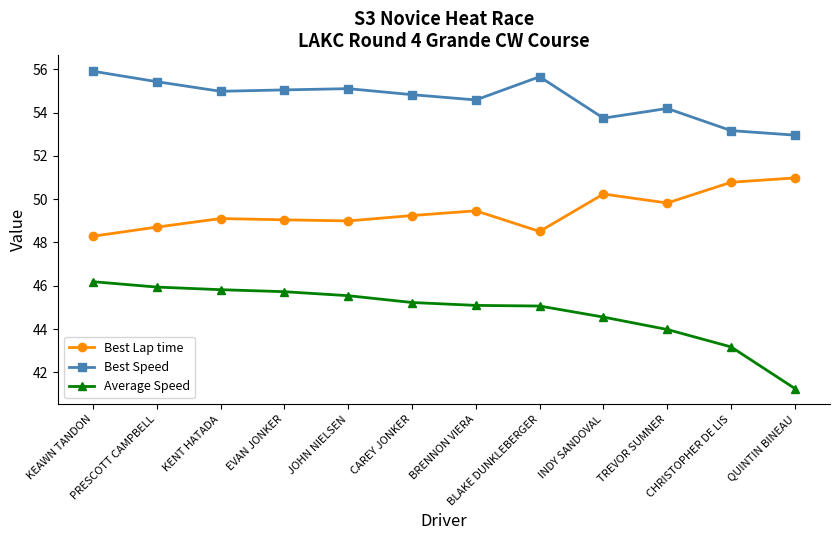

What is the minimum value shown in the chart?

41.3